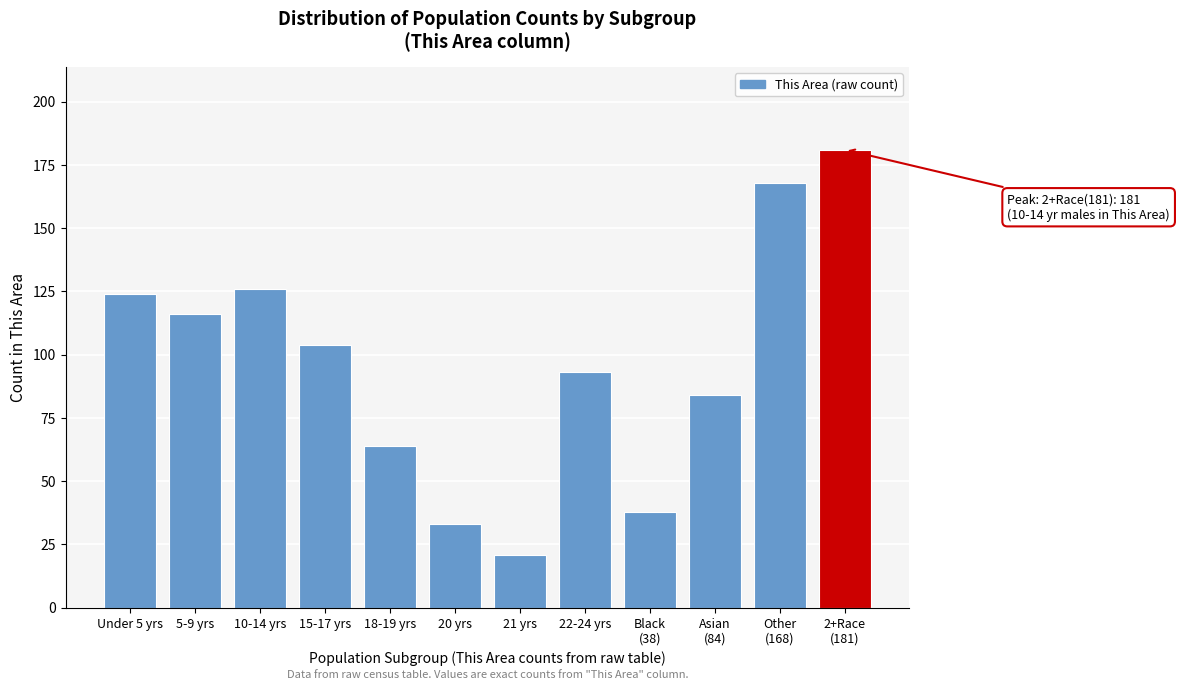

Reading left to right, transcribe all the data shown in this chart.

124	116	126	104	64	33	21	93	38	84	168	181